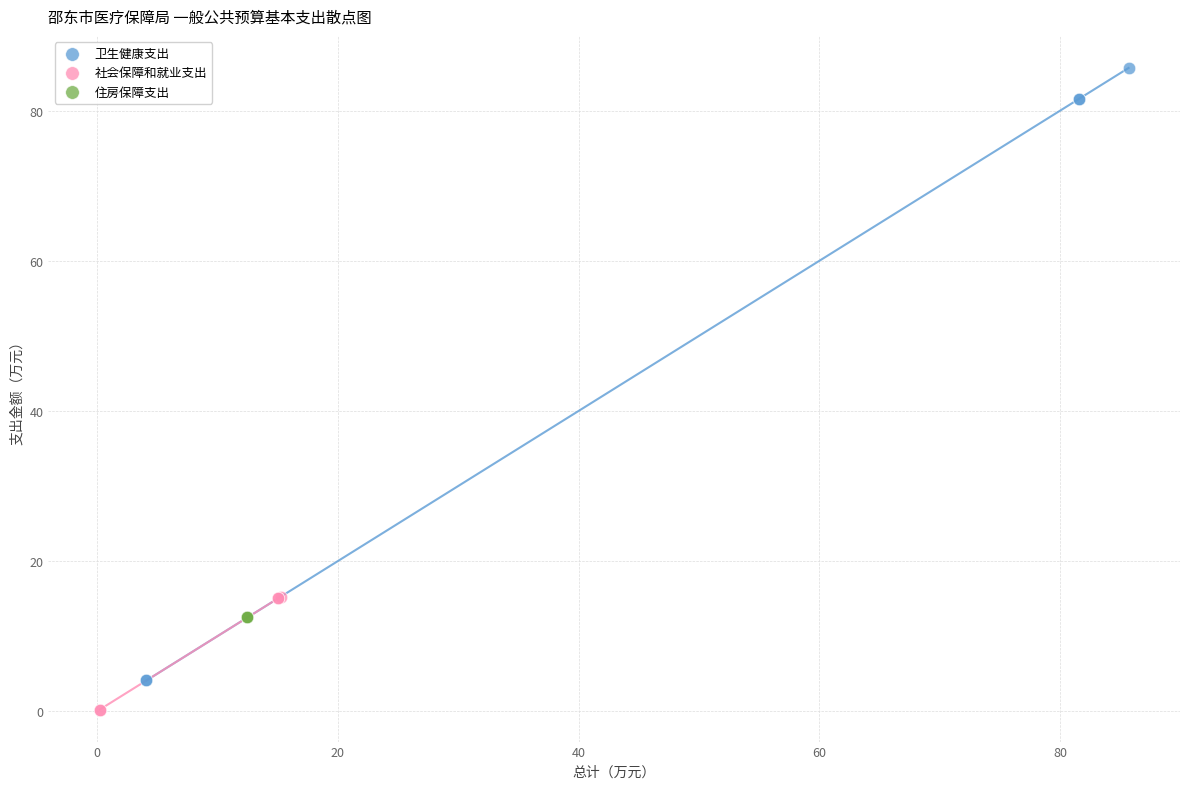

What are all the series names shown in the legend?

卫生健康支出, 社会保障和就业支出, 住房保障支出